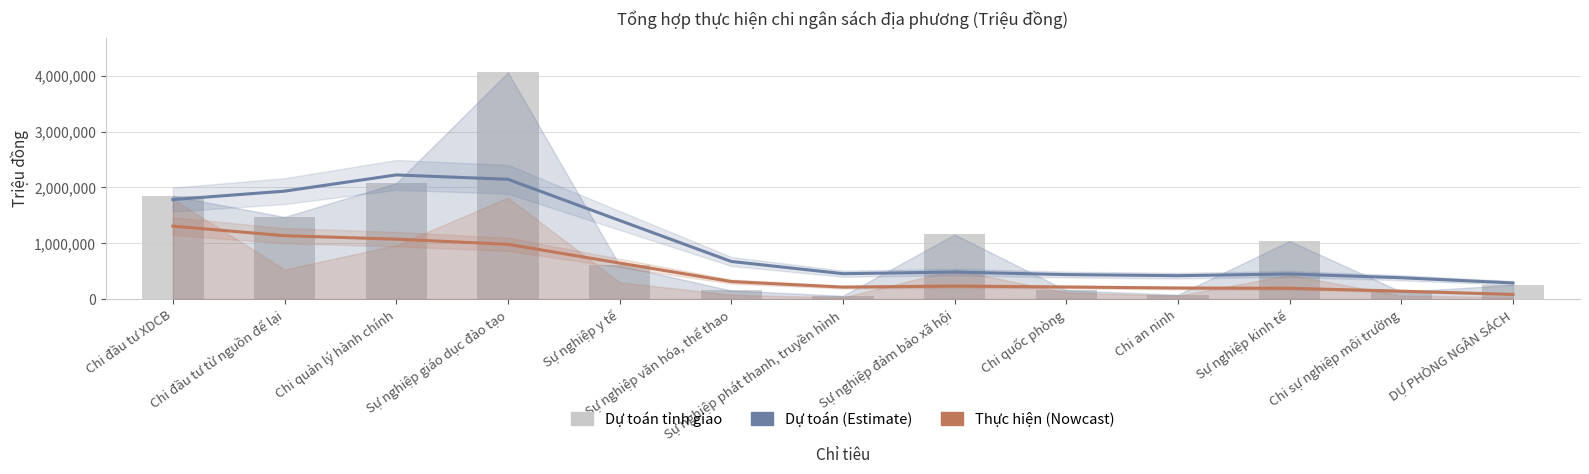

At which label does Dự toán (Estimate) first exceed 484113?

Chi đầu tư XDCB